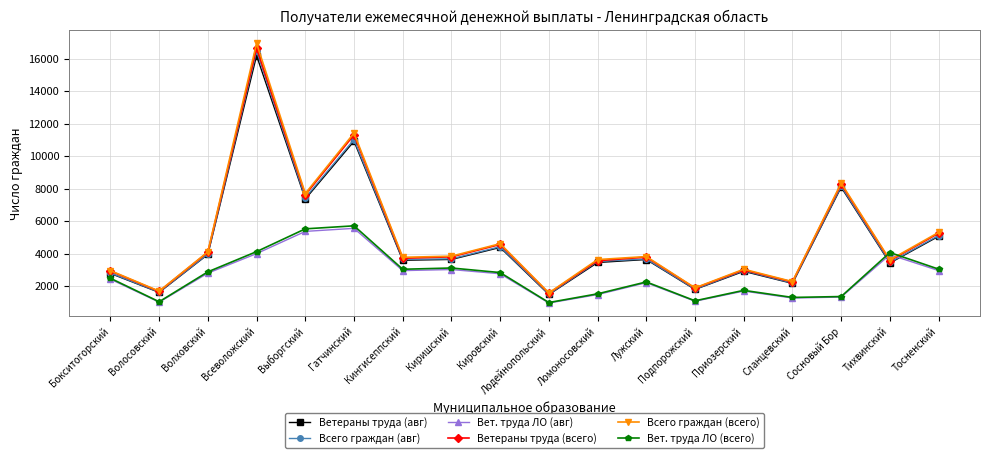

What is the minimum value shown in the chart?

959